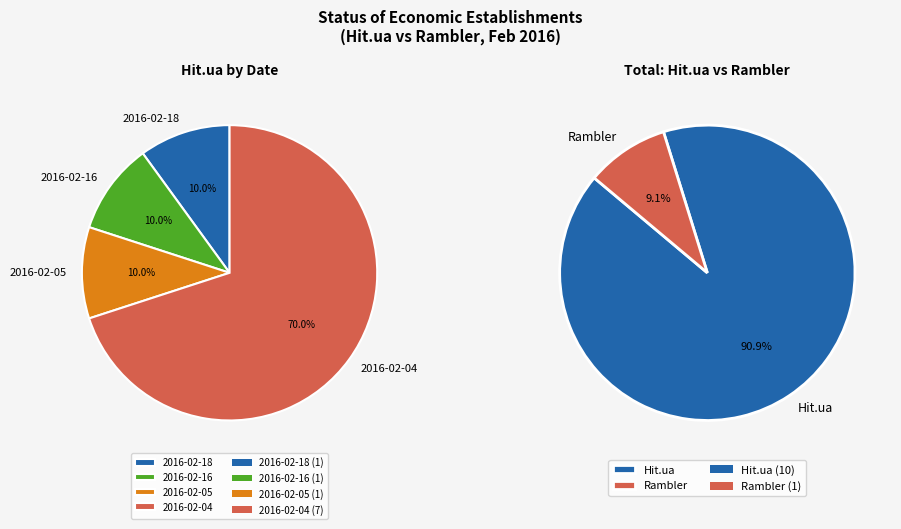

Which has a higher value, 2016-02-04 or 2016-02-16?

2016-02-04